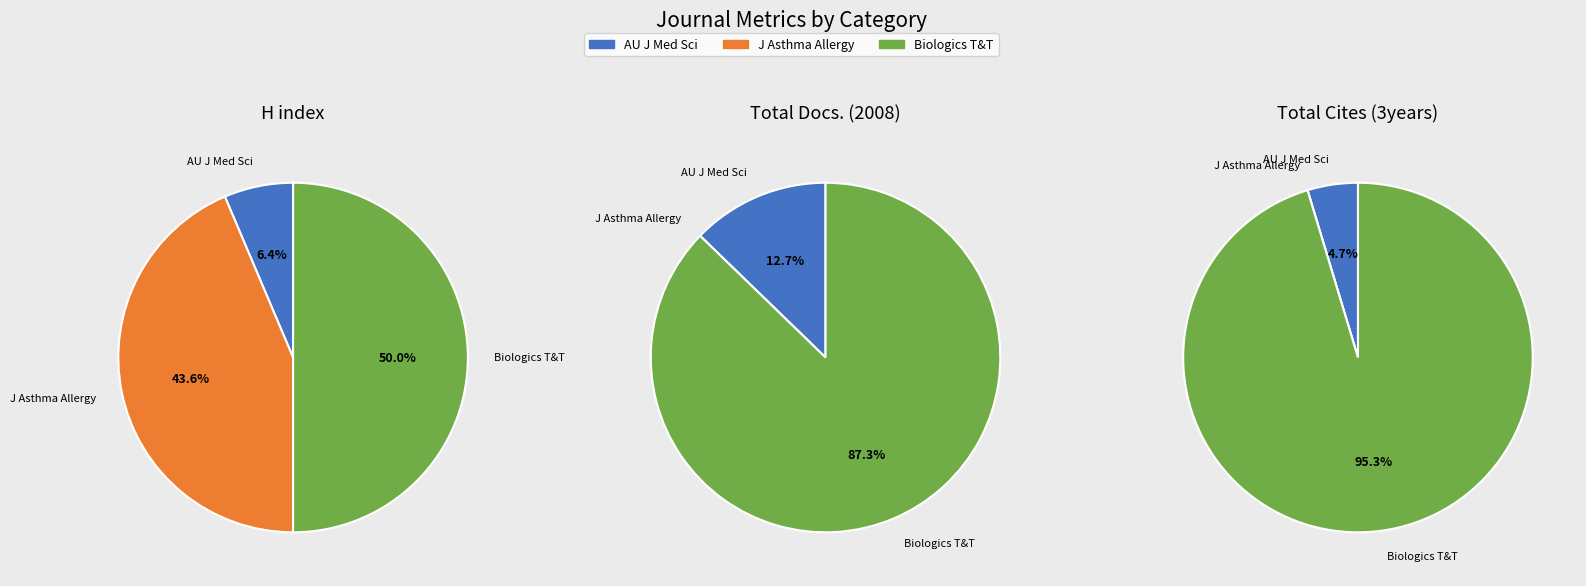

Is Biologics: Targets and Therapy the majority of the pie?

No